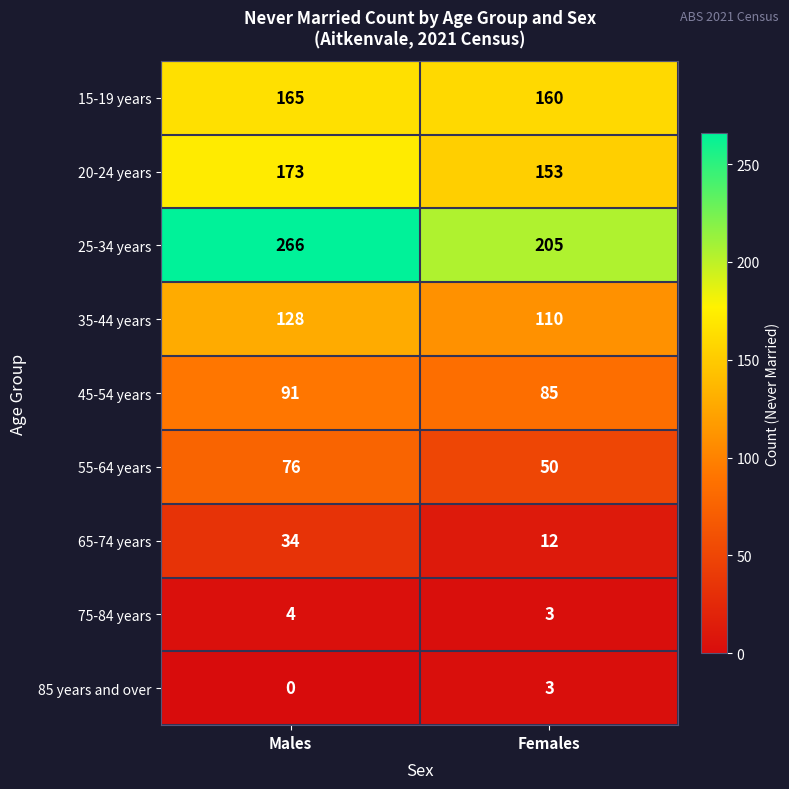

What value does the 75-84 years series have at Females?

3